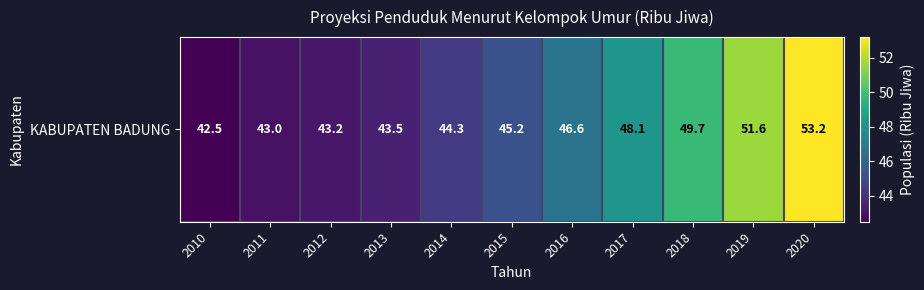

Rank the categories by value from highest to lowest.

2020, 2019, 2018, 2017, 2016, 2015, 2014, 2013, 2012, 2011, 2010